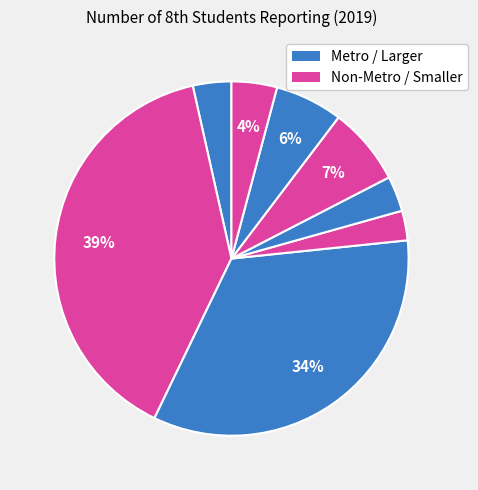

How many segments does this pie chart have?

8